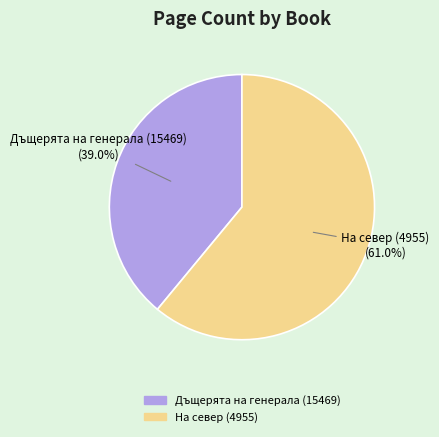

What is the largest slice in the pie chart?

На север (4955)